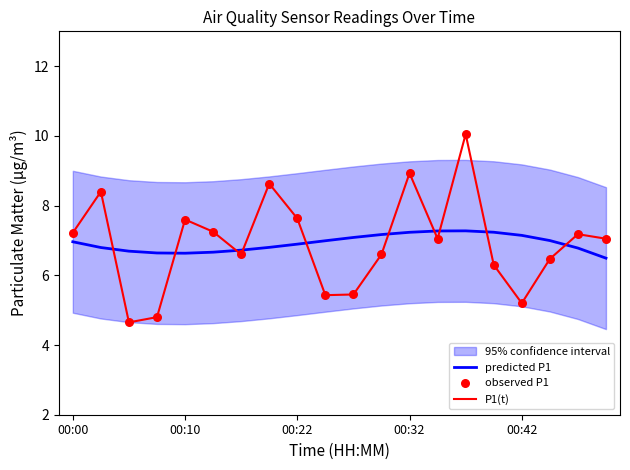

Which series has the largest total across all categories?

P1(t)